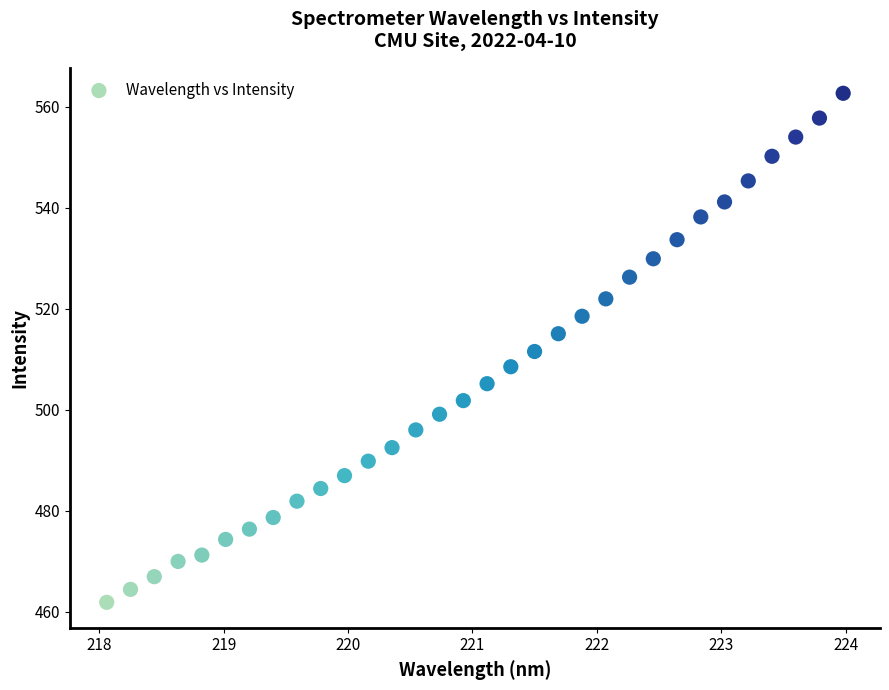

What is the range of Y values (max minus min)?

100.8